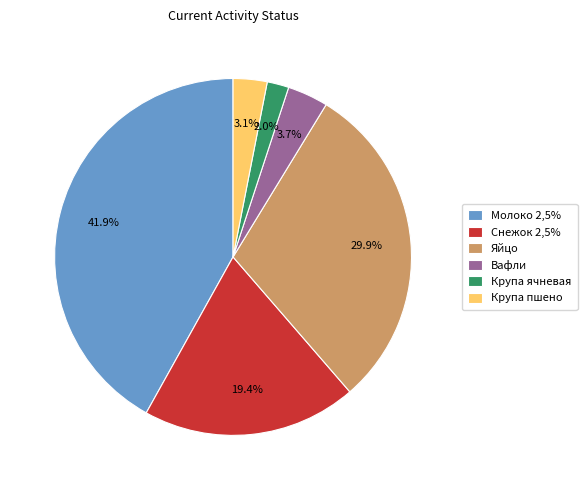

True or false: Молоко 2,5% accounts for 48% of the total.

False